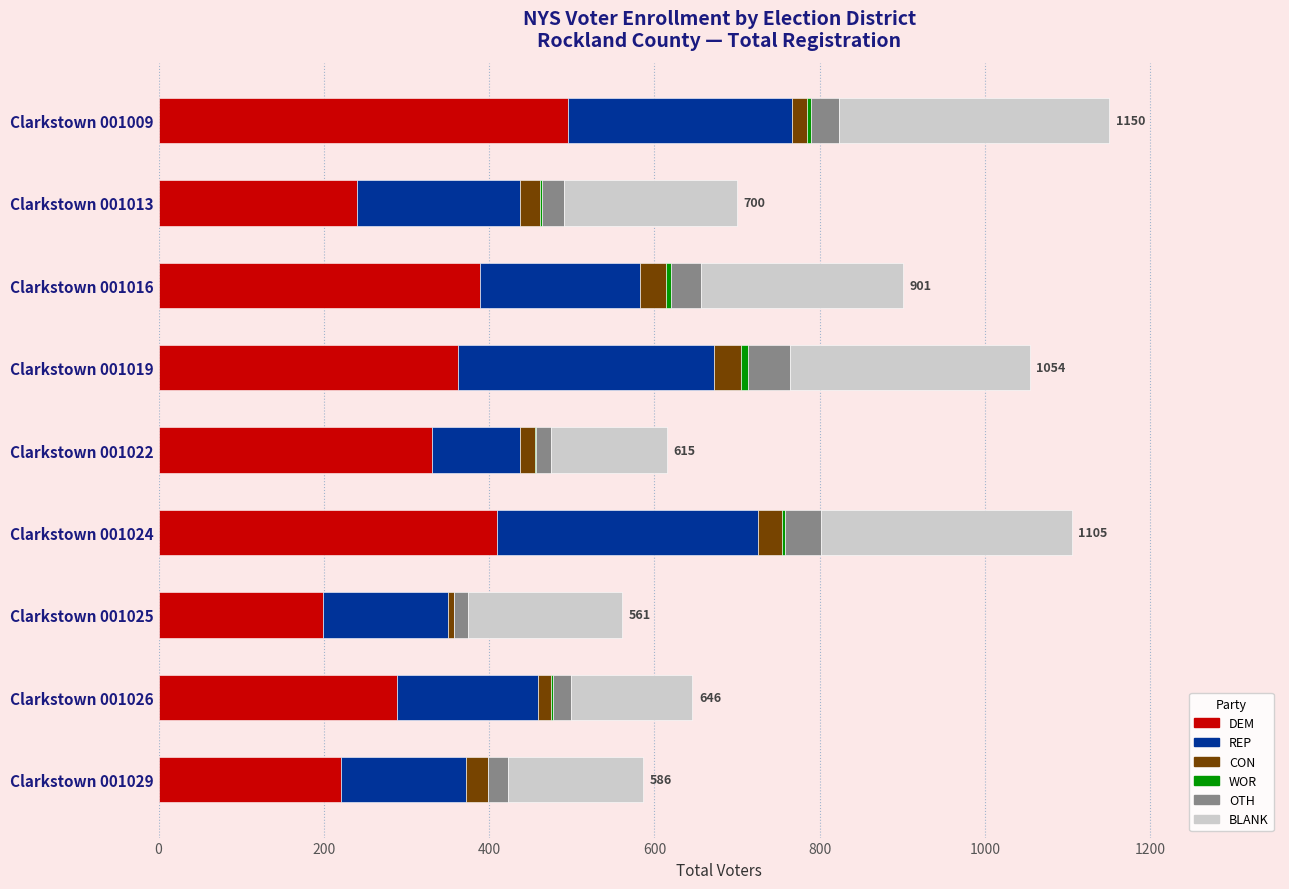

At which label does DEM reach its peak?

Clarkstown 001009